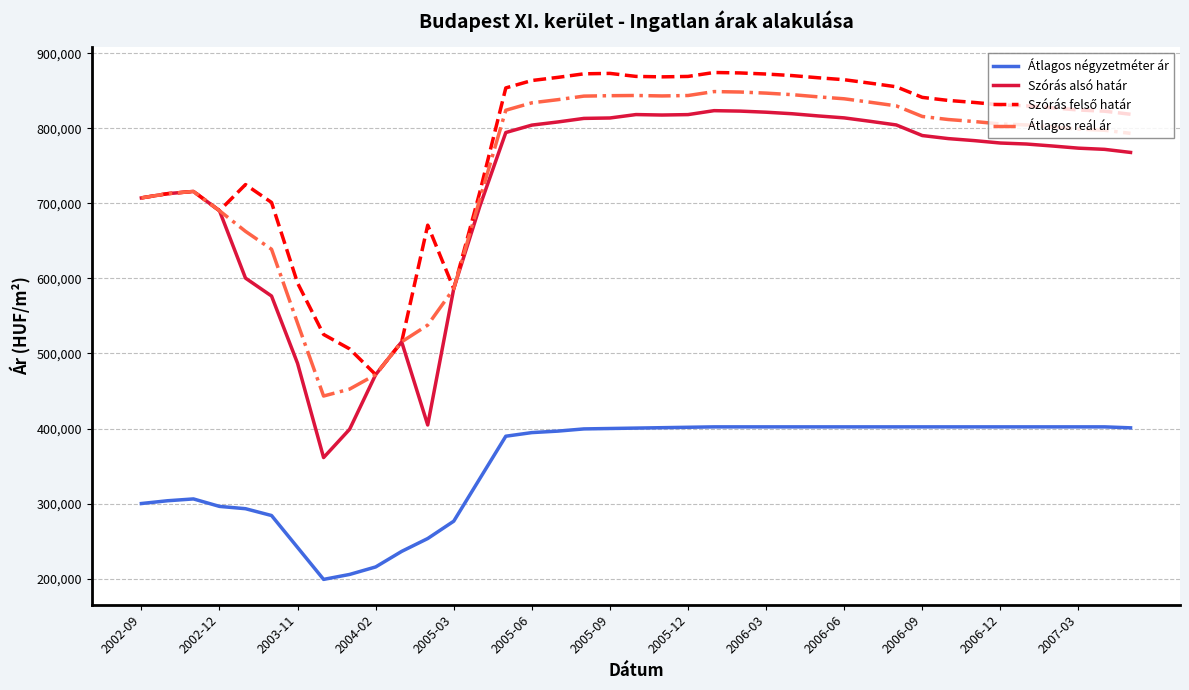

Which series has the widest spread of values?

Szórás alsó határ